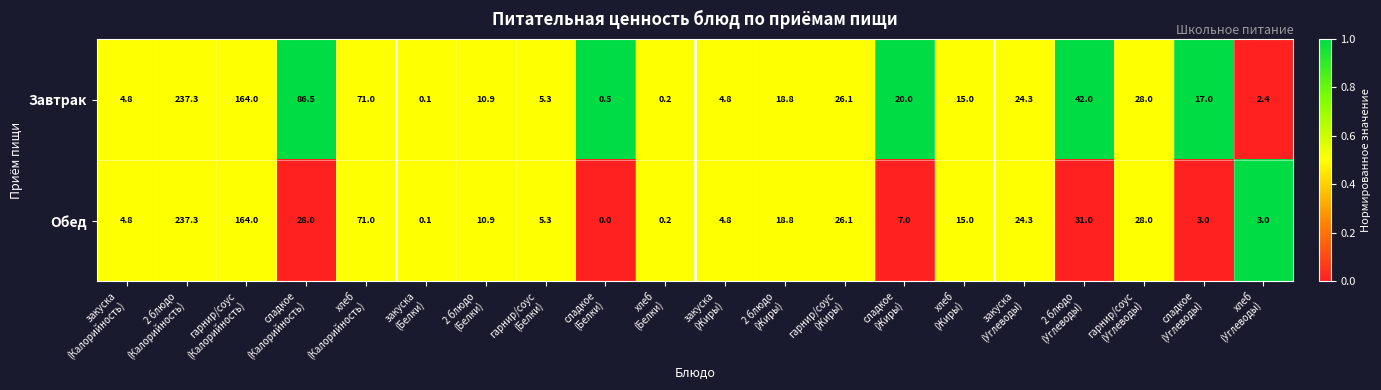

At which category is the sum across all series the highest?

2 блюдо
(Калорийность)